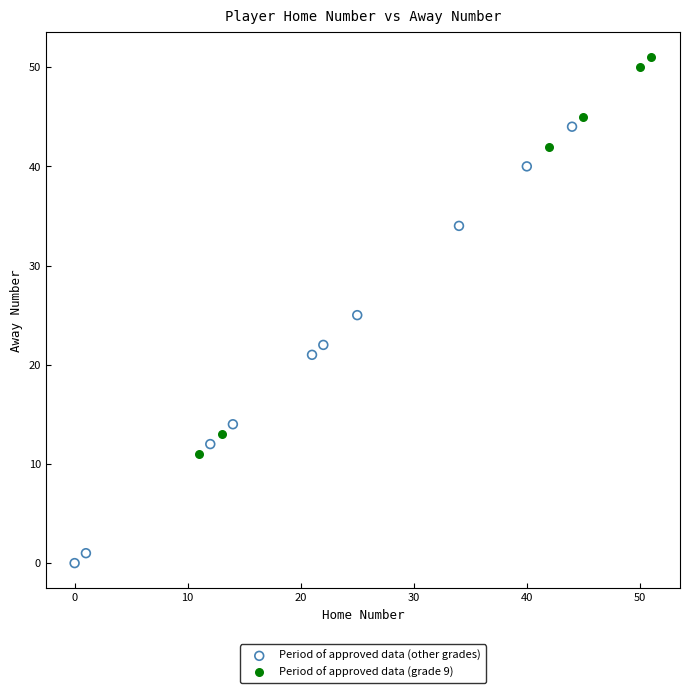

Which series has the widest spread of Y values?

Period of approved data (other grades)